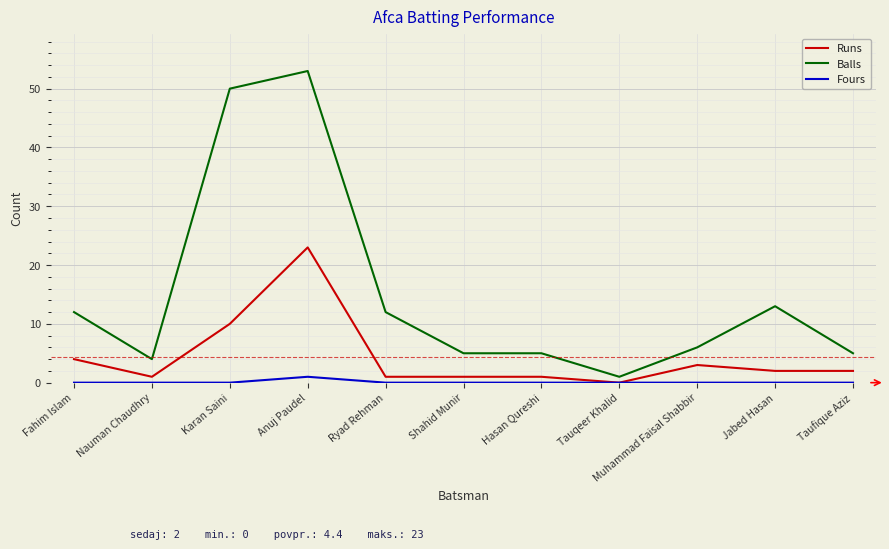

Is the value of Runs at Anuj Paudel greater than the value of Fours at Ryad Rehman?

Yes